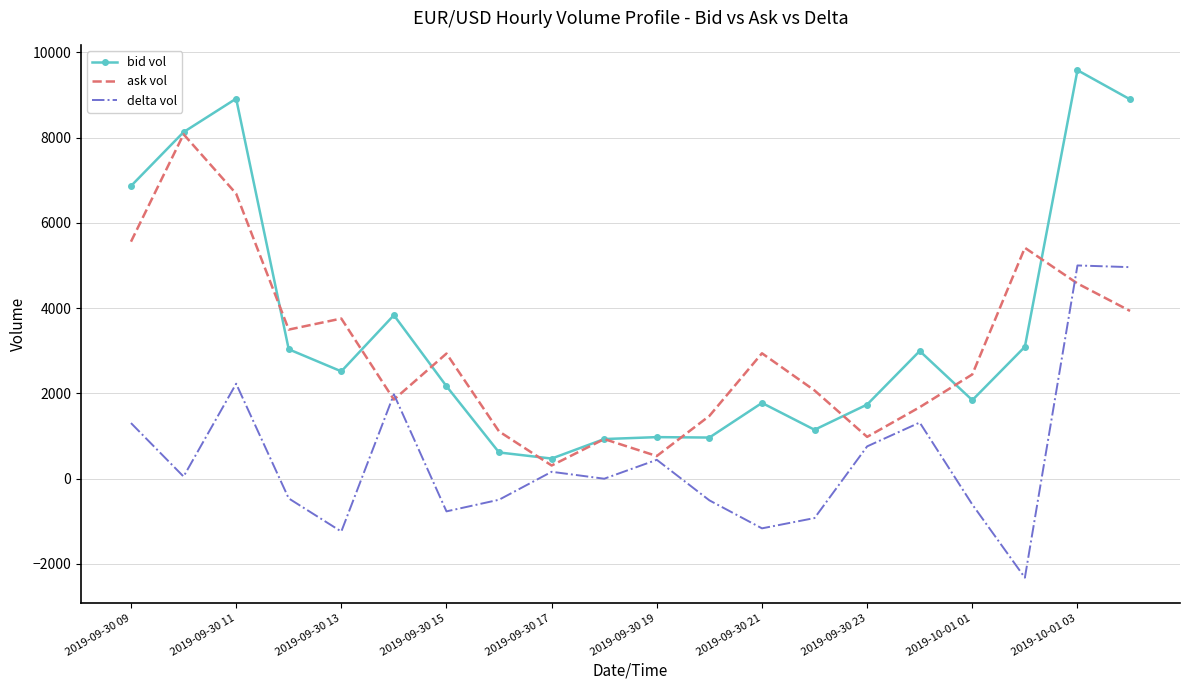

True or false: delta vol and bid vol intersect in this chart.

False